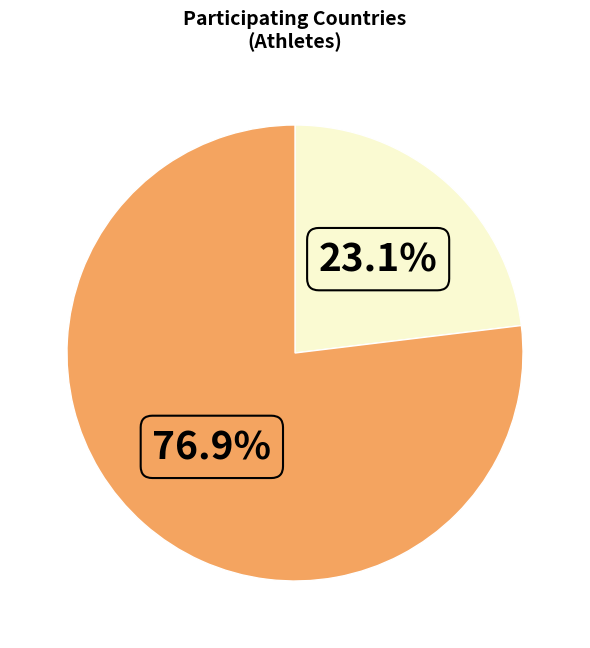

Is there any slice that represents more than half of the pie?

Yes